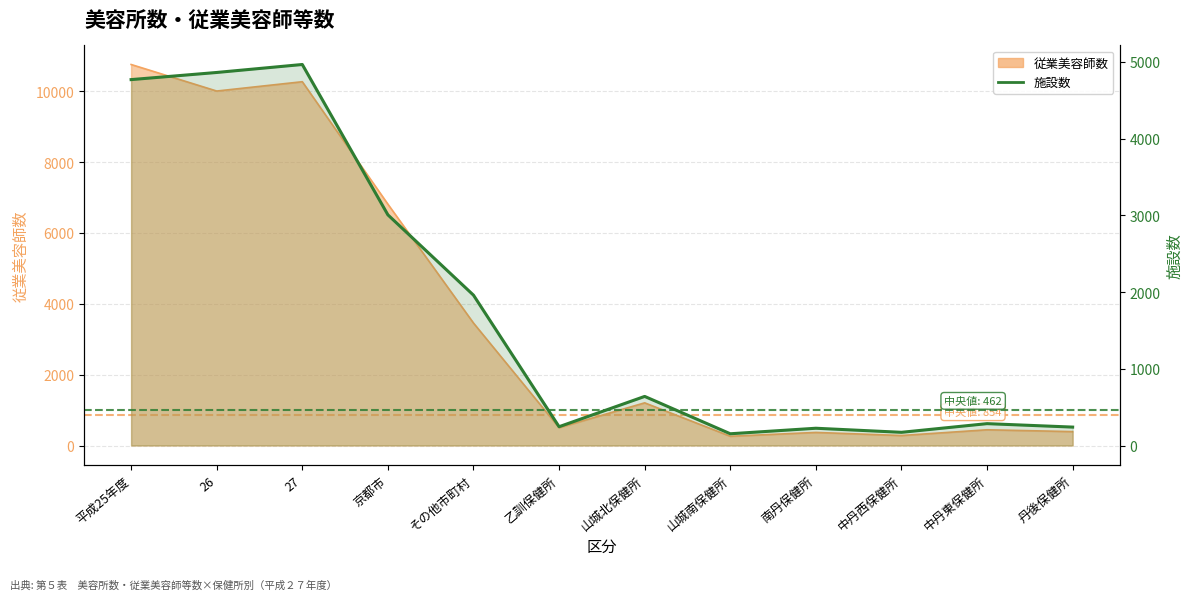

True or false: the data shows 4967 at 27.

True